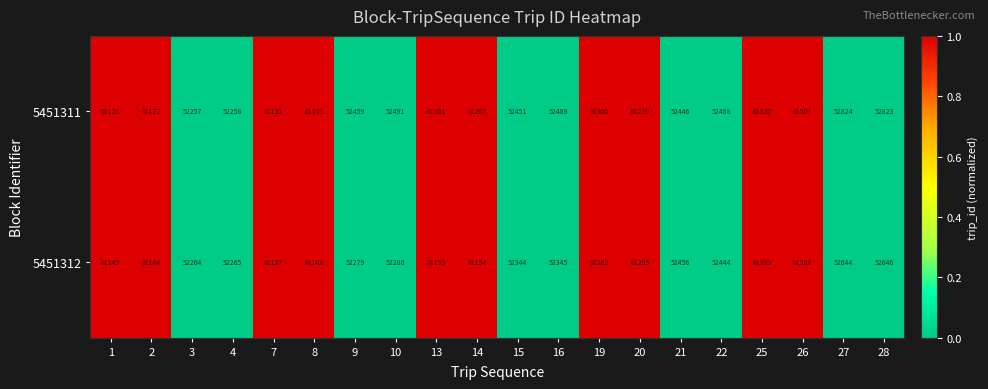

List the series in order of their overall mean, lowest first.

5451312, 5451311